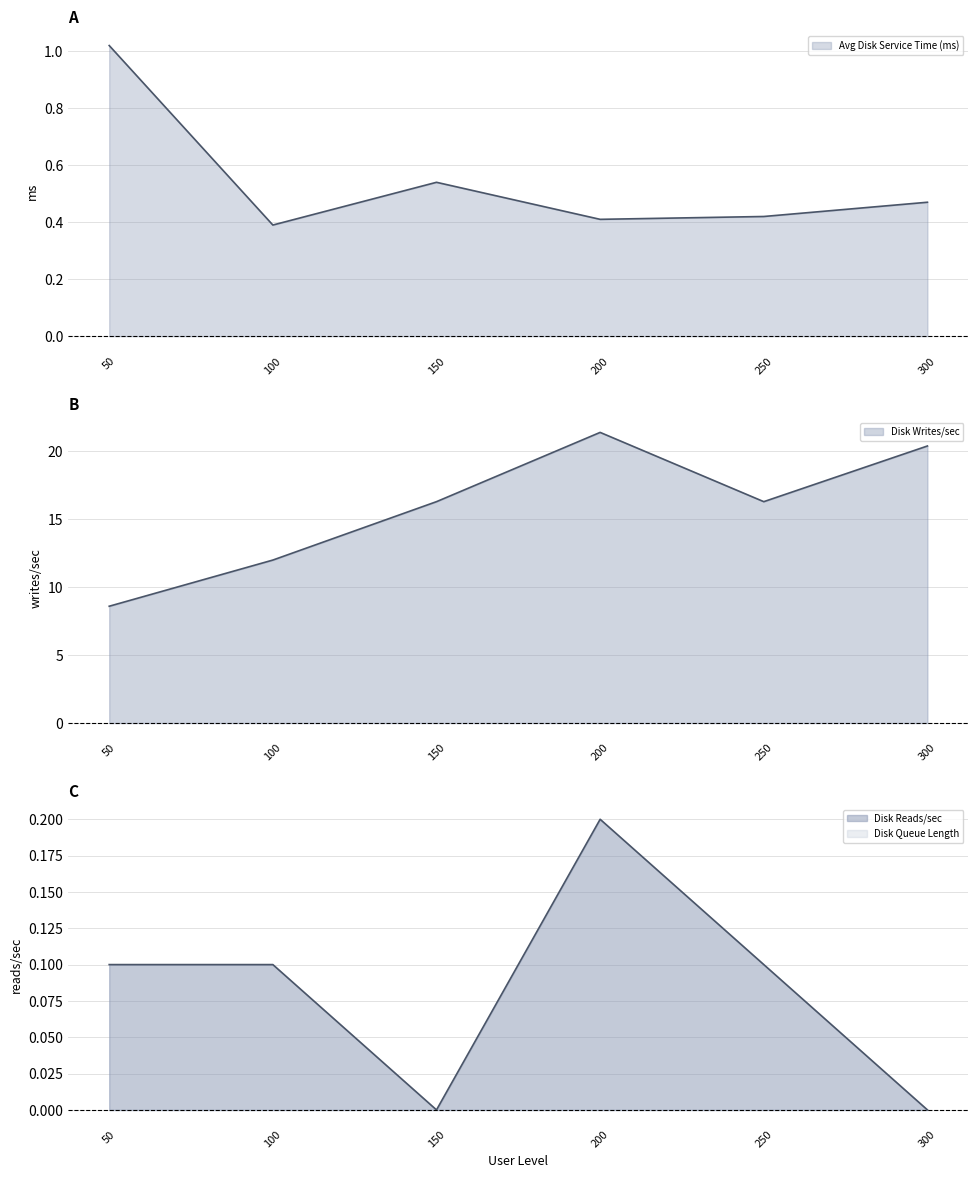

How many series are shown in this chart?

3